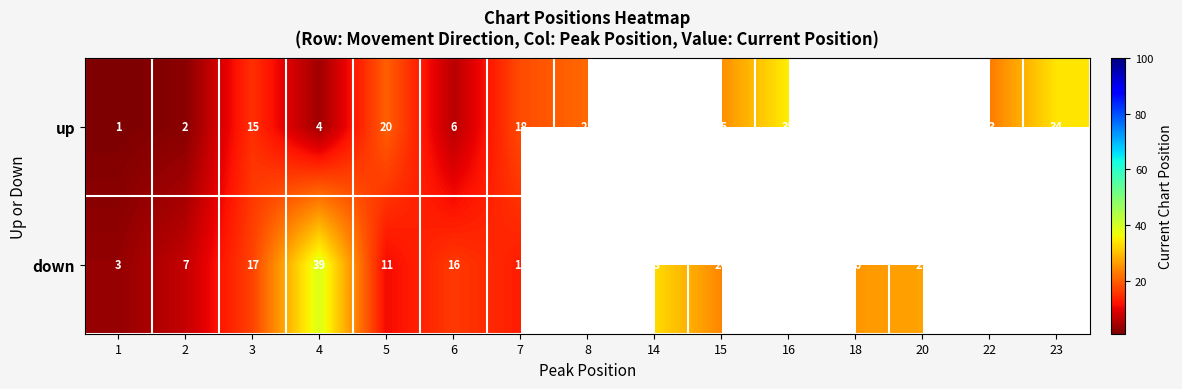

Which series changed the most between 8 and 16?

row_0